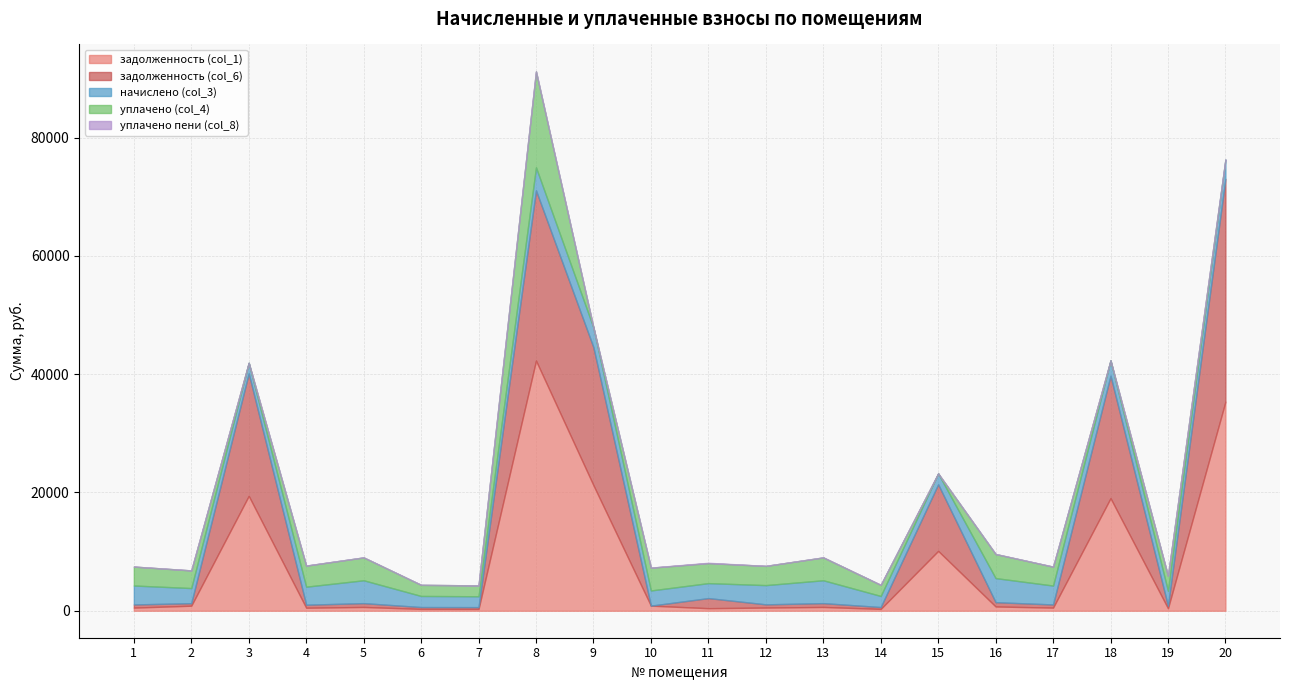

True or false: уплачено пени (col_8) and начислено (col_3) cross at least once.

False